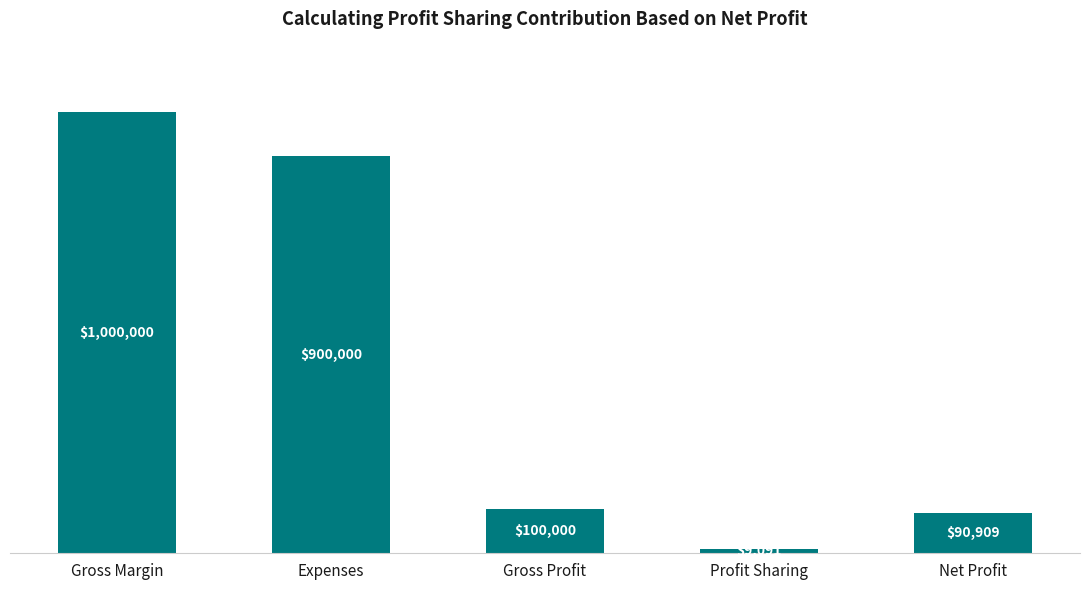

Between Profit Sharing and Gross Profit, which is larger?

Gross Profit